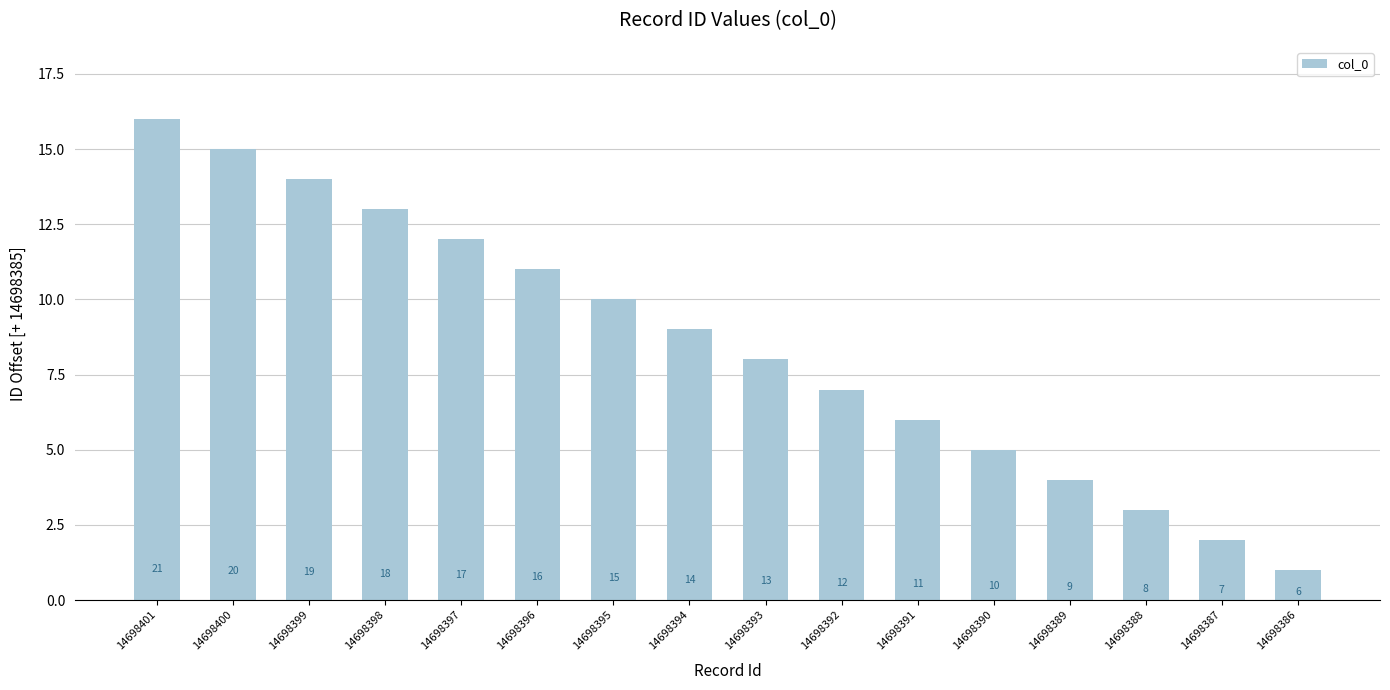

What is the difference between the second highest and minimum values?

14